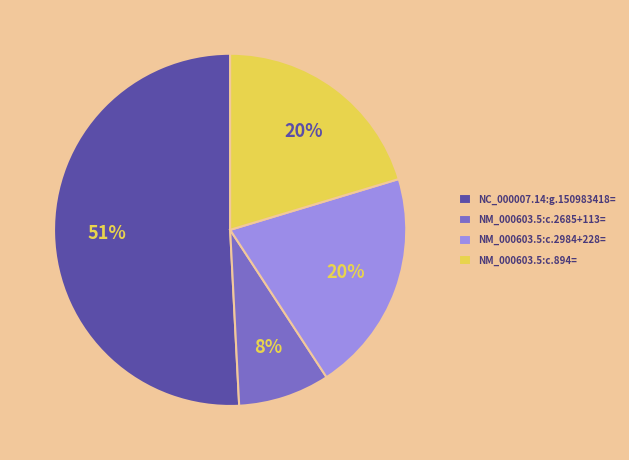

To the nearest percent, what percentage of the pie is NM_000603.5:c.894=?

20%